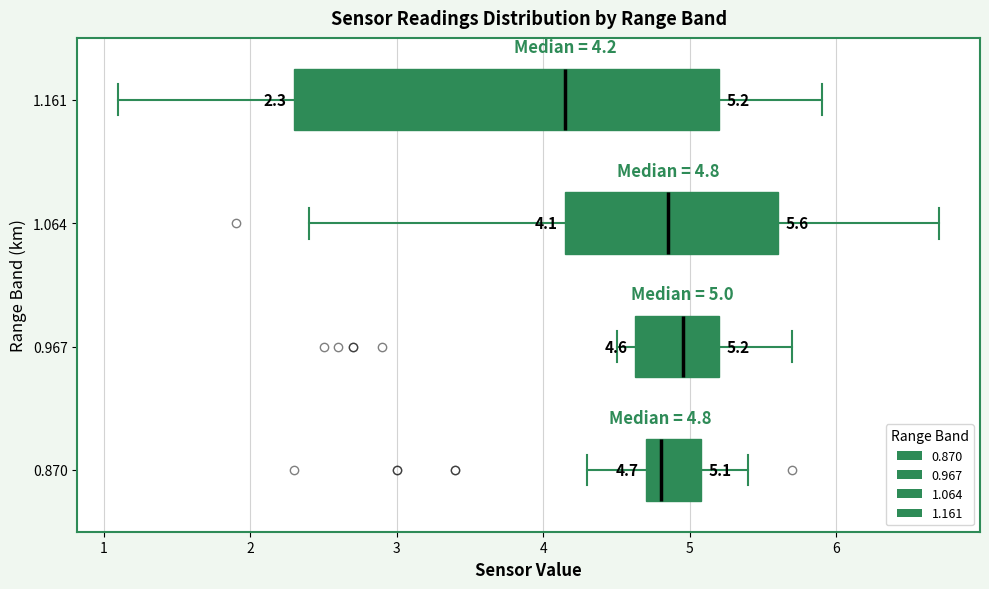

Comparing the boxes themselves (not the whiskers), which one is the widest?

1.161